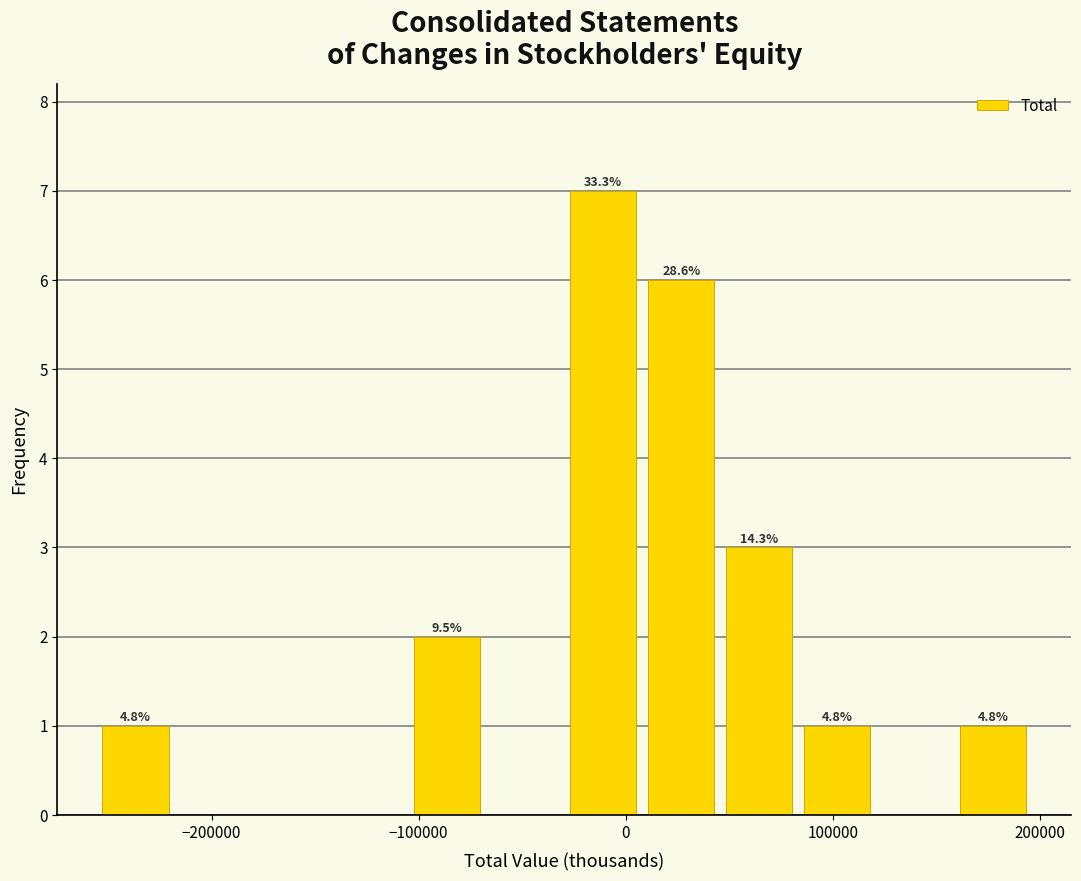

Around what value on the x-axis is the tallest bar? Give the approximate position of its centre, as read against the axis.

-10000